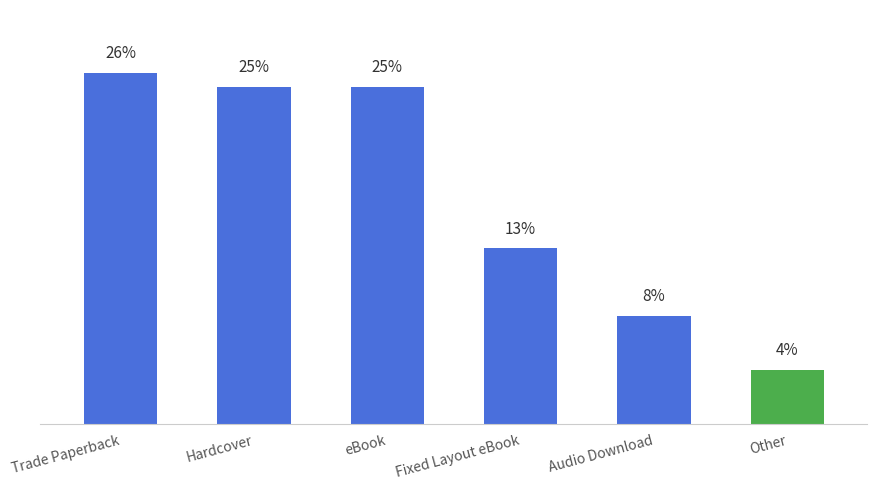

At which label does the data first exceed 25?

Trade Paperback